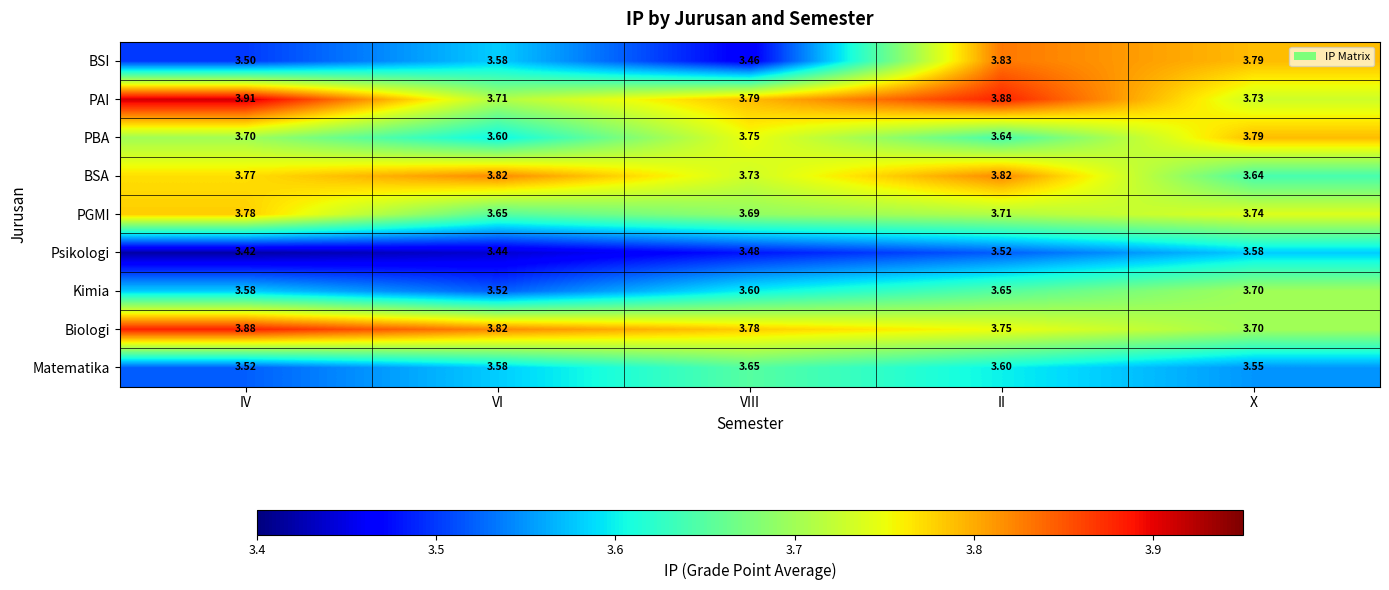

At which label does Biologi reach its peak?

IV